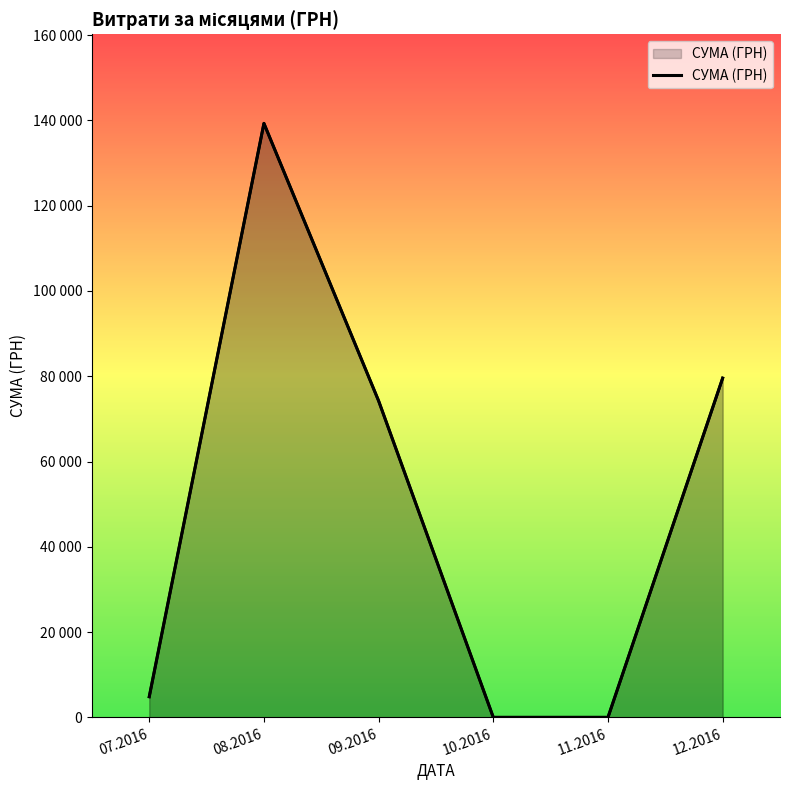

Count the number of data series in this chart.

1